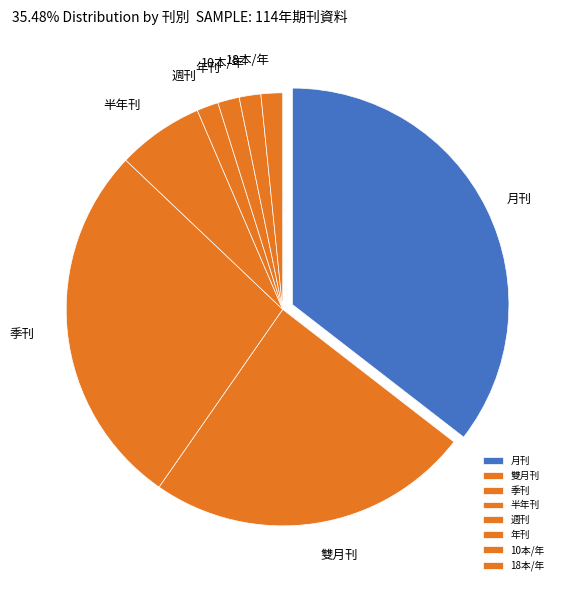

Which has a higher value, 10本/年 or 雙月刊?

雙月刊